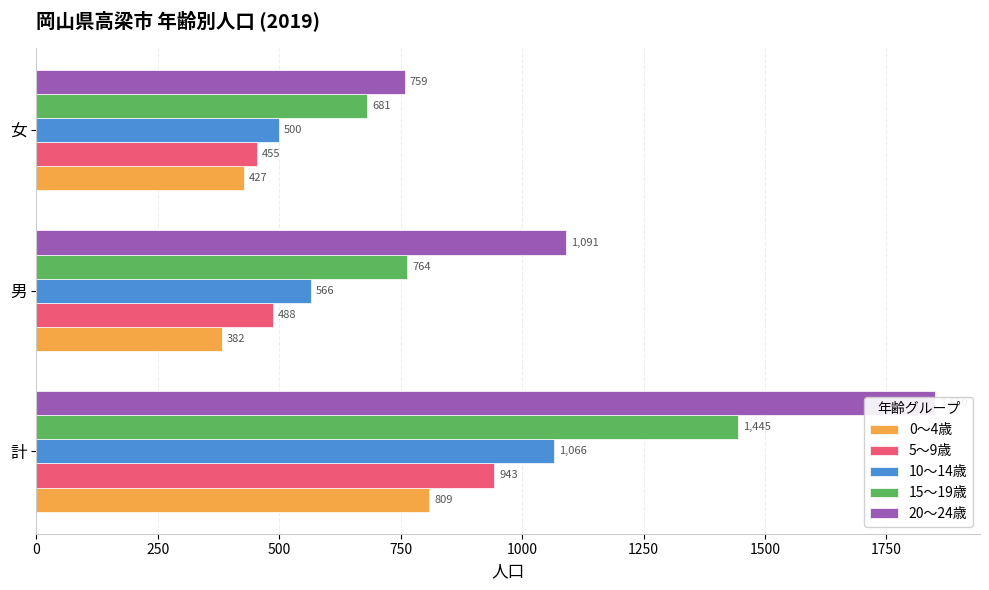

List the labels in order of 5～9歳 value, smallest first.

500, 250, 0